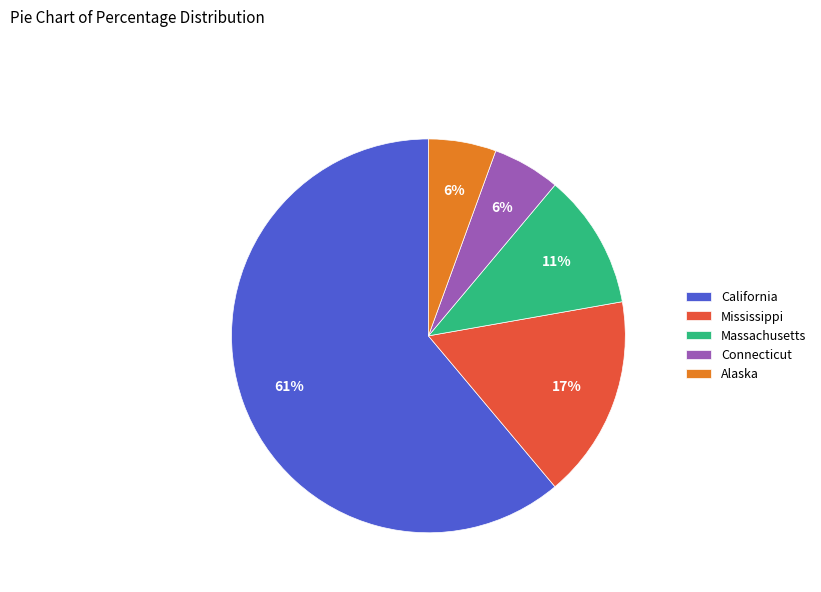

How many slices are in this pie chart?

5